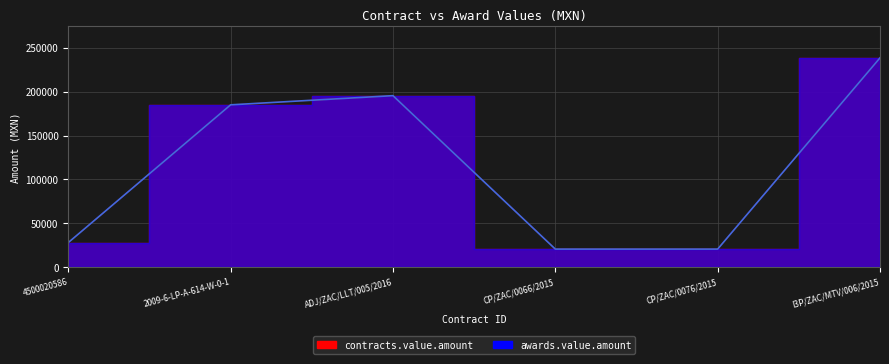

Rank the series by their maximum value, from lowest to highest.

contracts.value.amount, awards.value.amount